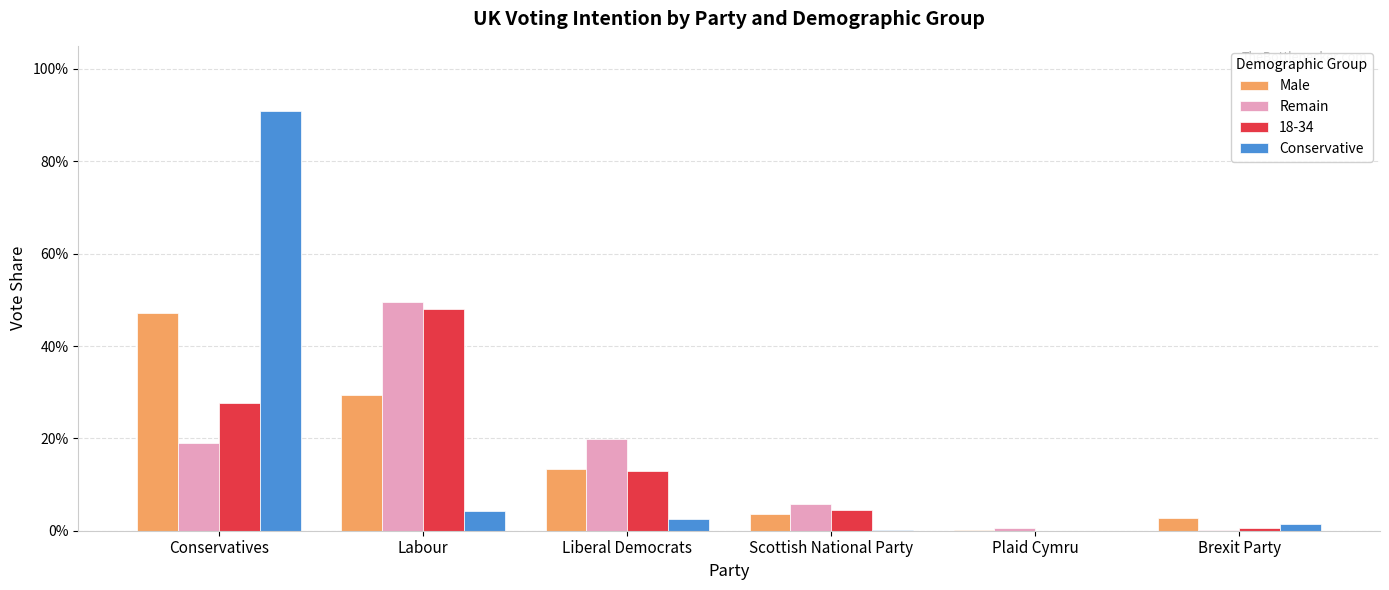

Are the bars grouped side by side (vs. stacked)?

Yes